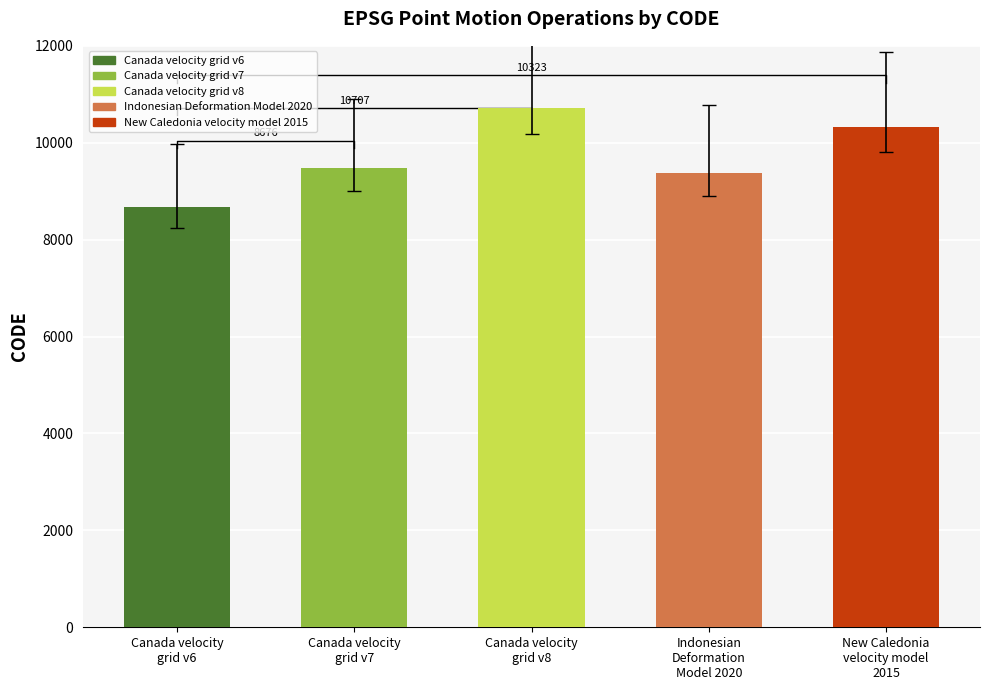

What is the label of the 1st bar from the left?

Canada velocity
grid v6